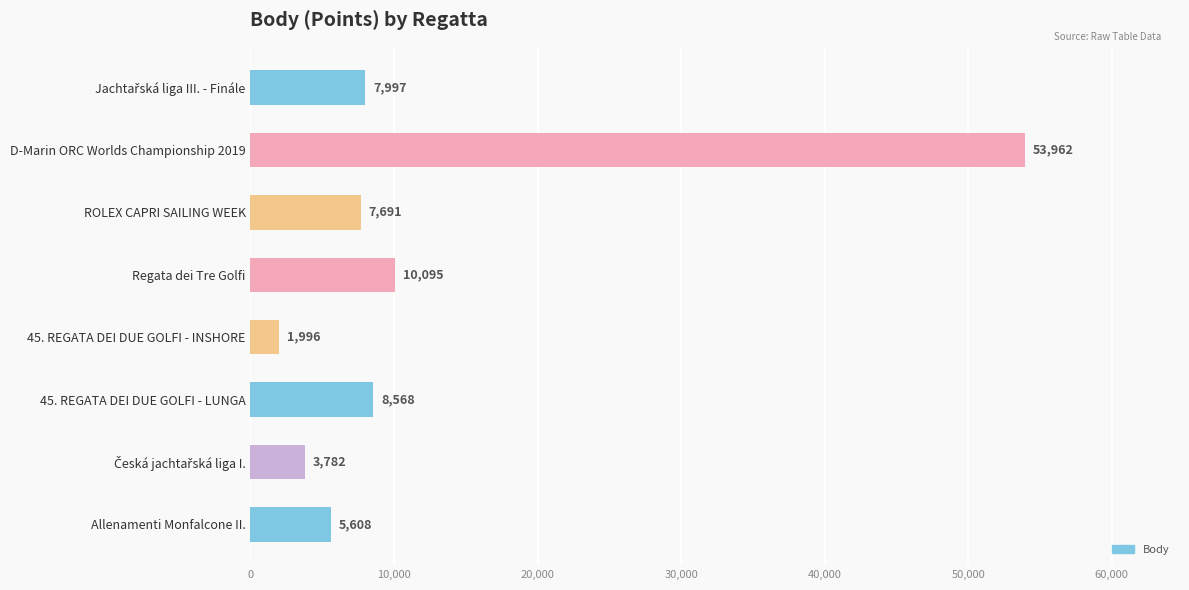

Which has a higher value, D-Marin ORC Worlds Championship 2019 or 45. REGATA DEI DUE GOLFI - LUNGA?

D-Marin ORC Worlds Championship 2019